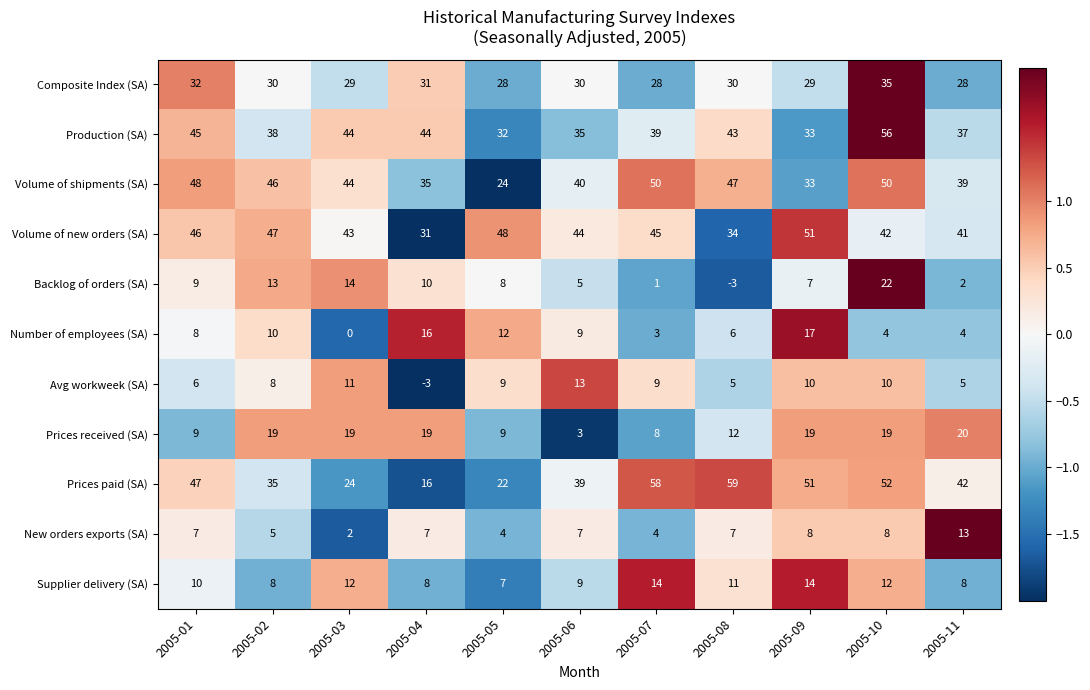

At 2005-08, list the series in order from largest to smallest.

Prices paid (SA), Volume of shipments (SA), Production (SA), Volume of new orders (SA), Composite Index (SA), Prices received (SA), Supplier delivery (SA), New orders exports (SA), Number of employees (SA), Avg workweek (SA), Backlog of orders (SA)